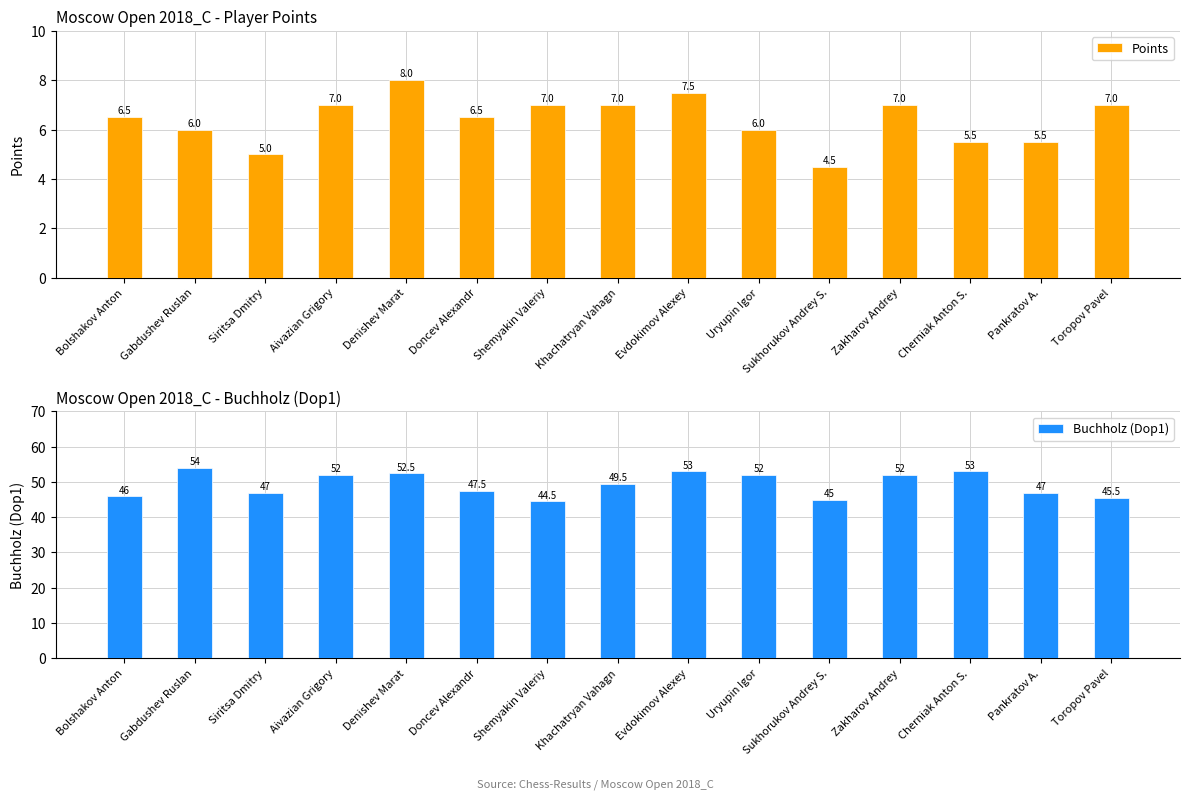

How many data points in Points are above 6?

9